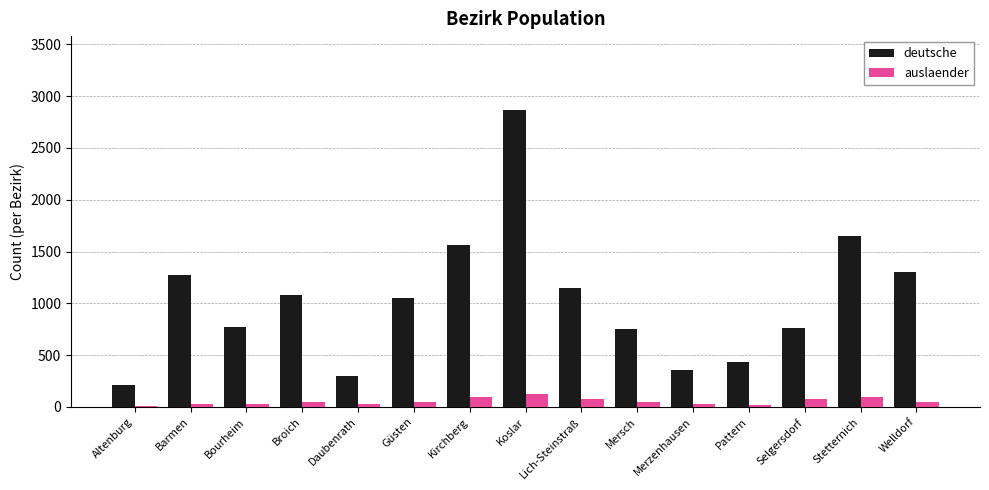

Are the bars grouped side by side (vs. stacked)?

Yes